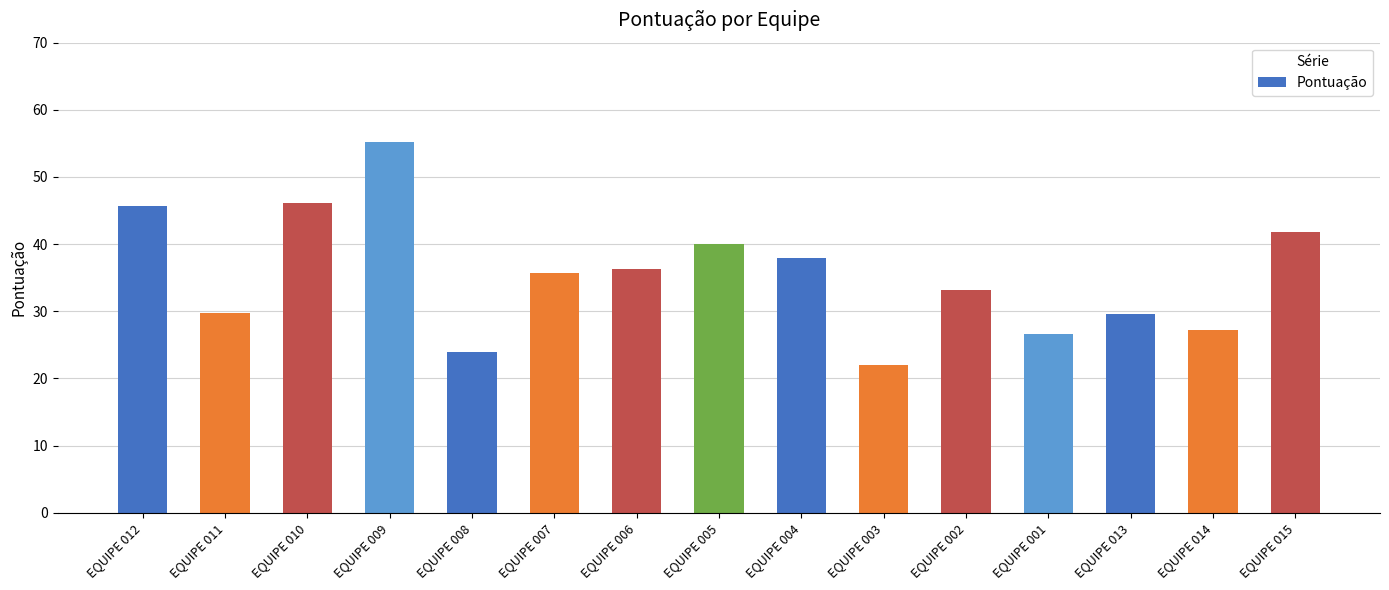

What is the sum of the values at EQUIPE 005 and EQUIPE 002?

73.2